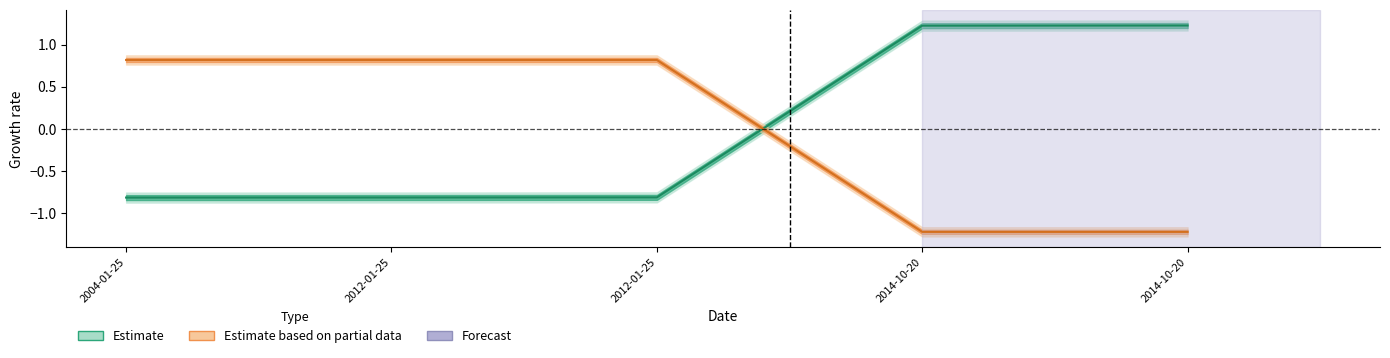

Reading left to right, list all the values displayed in this chart.

id: 2004-01-25=-0.8	2012-01-25=-0.8	2012-01-25=-0.8	2014-10-20=1.2	2014-10-20=1.2
work_id: 2004-01-25=0.8	2012-01-25=0.8	2012-01-25=0.8	2014-10-20=-1.2	2014-10-20=-1.2